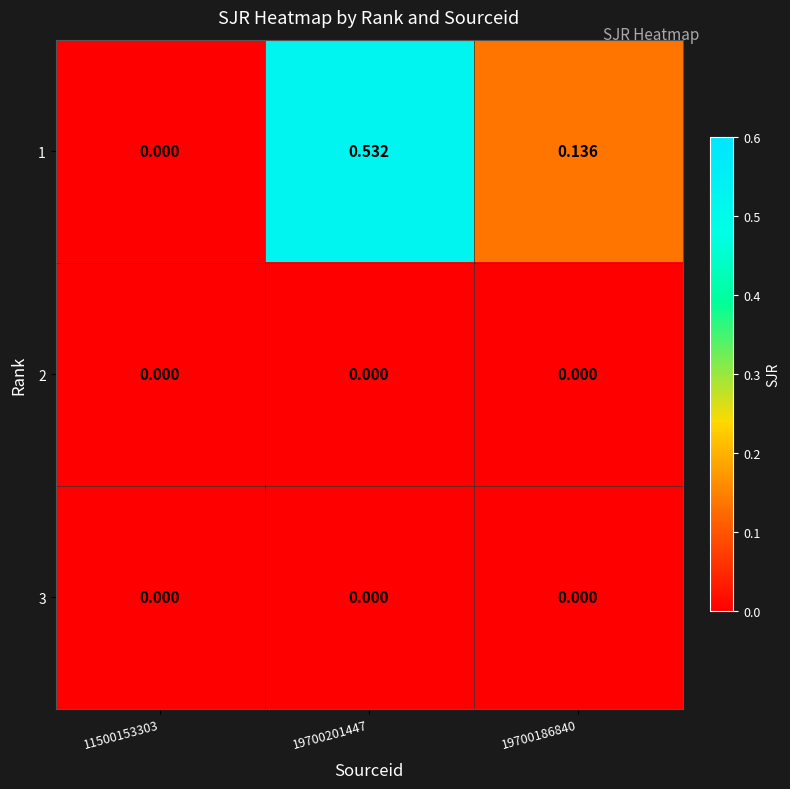

Is the value of 1 at 19700201447 greater than the value of 2 at 19700201447?

Yes